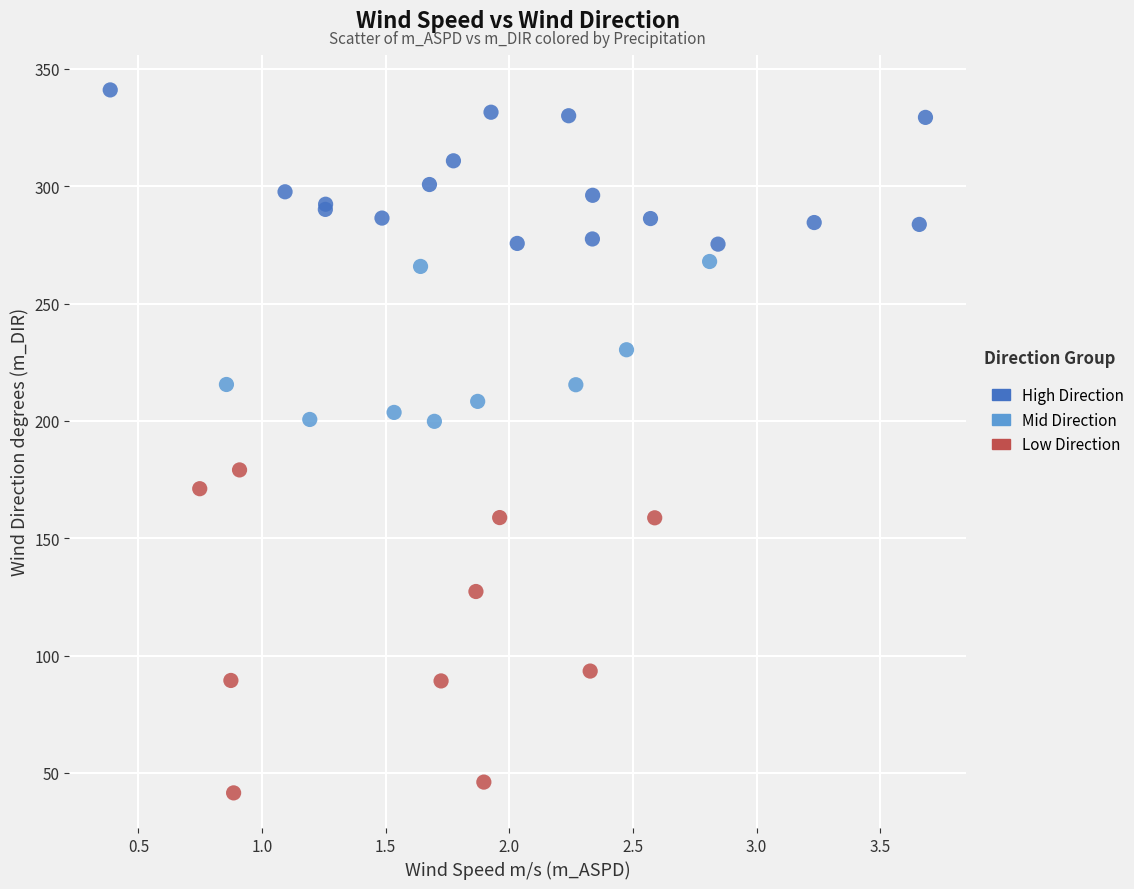

What are all the series names shown in the legend?

High Direction, Mid Direction, Low Direction